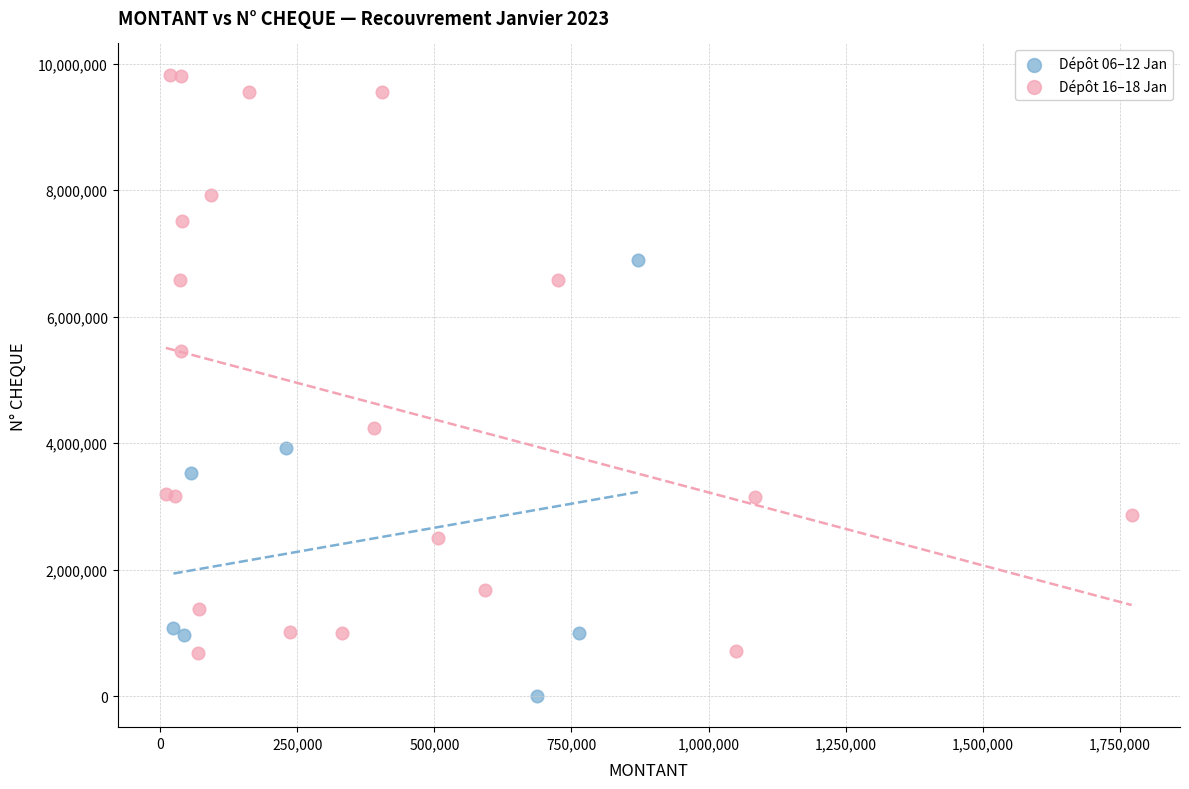

What are all the series names shown in the legend?

Dépôt 06–12 Jan, Dépôt 16–18 Jan